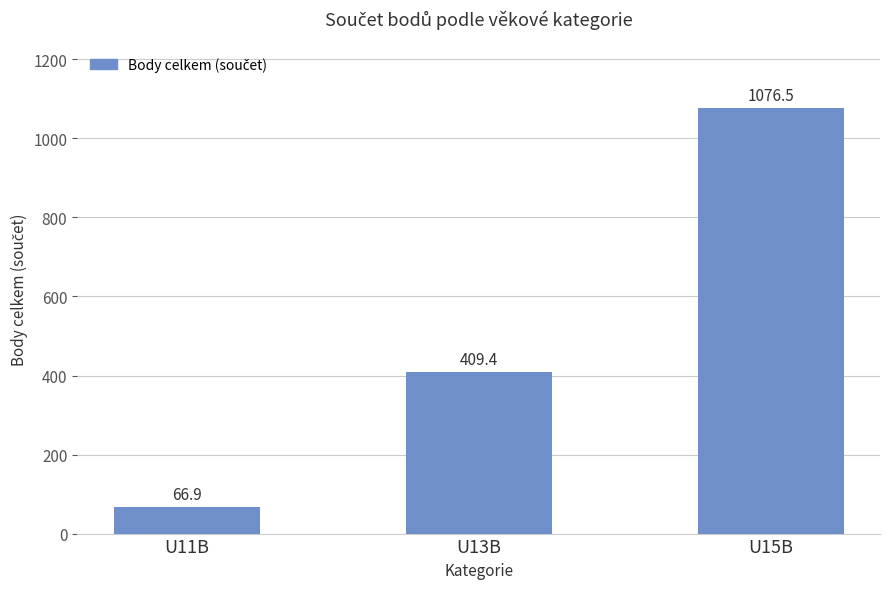

Reading left to right, what are all the values shown in this chart?

U11B=66.9	U13B=409.4	U15B=1076.5